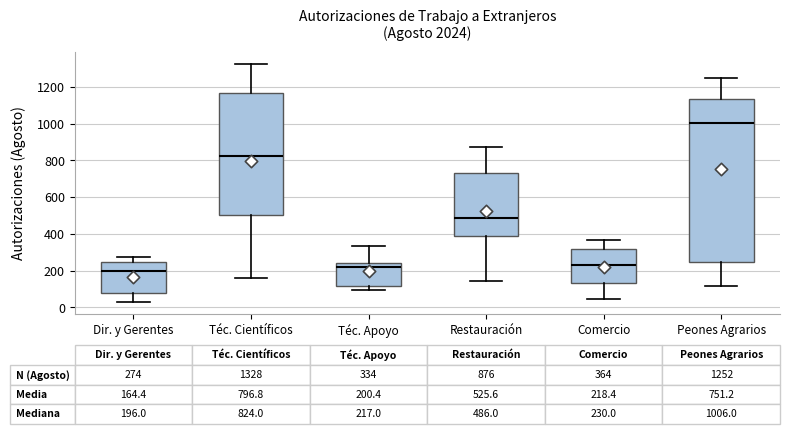

Which box is the tallest, from its lower edge to its upper edge?

Peones Agrarios